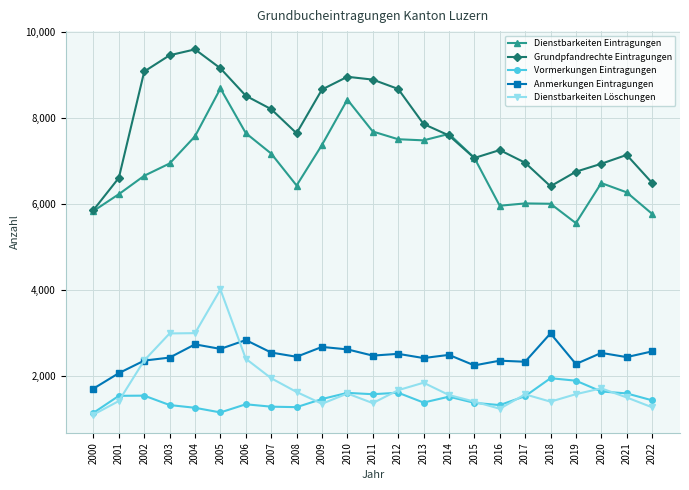

Which category has the lowest value in the Anmerkungen Eintragungen series?

2000